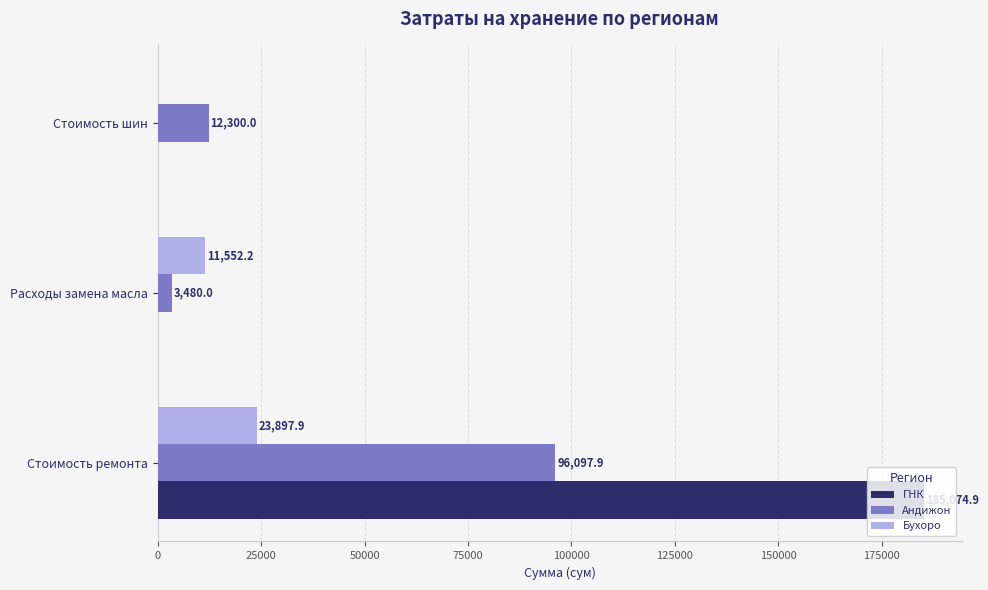

What is the sum of the Бухоро values at Стоимость ремонта and Стоимость шин?

23897.9